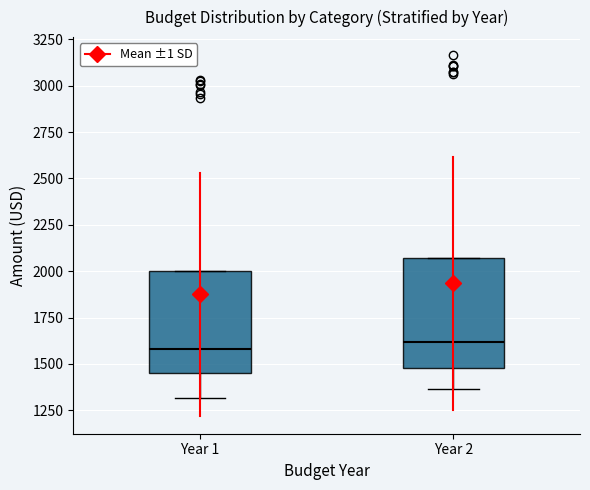

Reading left to right, transcribe this box plot: for each box, give where its median line is, the range the box spans, and where its two whiskers end, as read against the y-axis. The values are not printed on the chart, so give them approximately, as read against the axis.

Year 1: median 1600, box 1450 to 2000, whiskers 1300 to 2000
Year 2: median 1600, box 1500 to 2050, whiskers 1350 to 2050